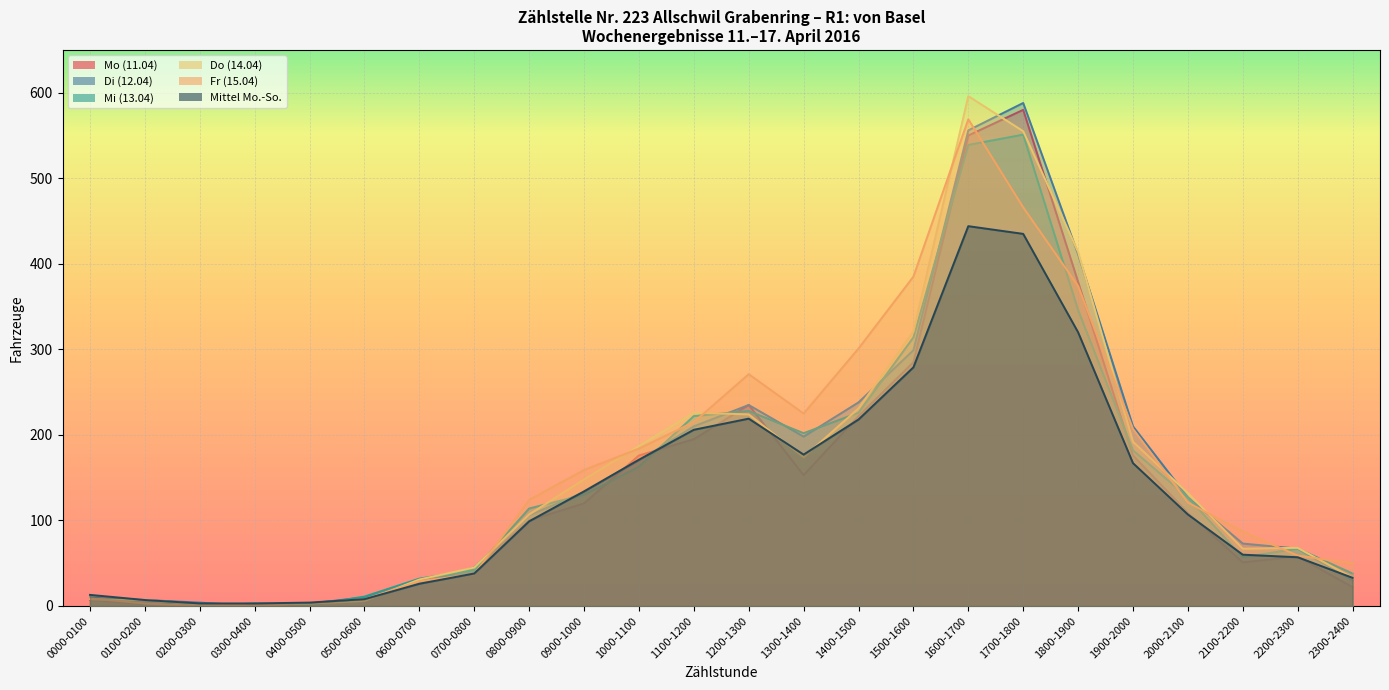

Is it true that Di (12.04) equals 10 at 0700-0800?

False